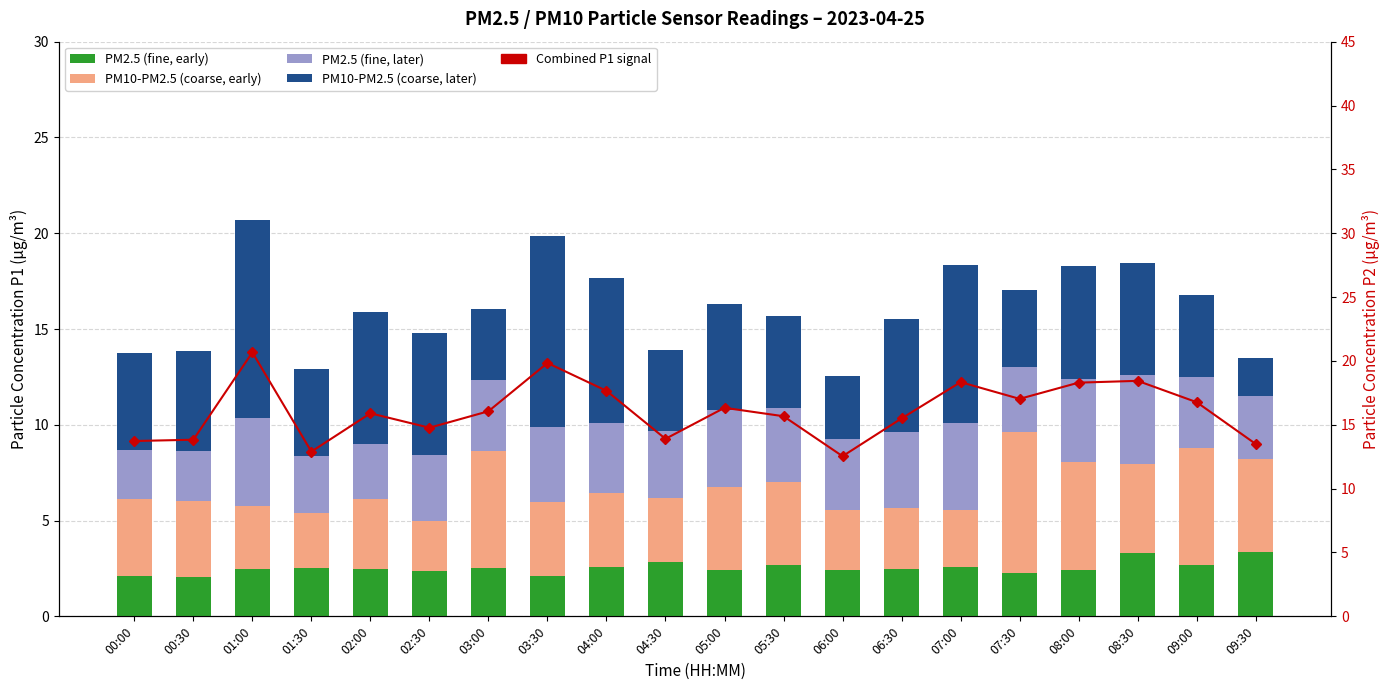

At 04:30, list the series in order from smallest to largest.

PM2.5 (fine, early), PM10-PM2.5 (coarse, early), PM2.5 (fine, later), PM10-PM2.5 (coarse, later), Combined P1 signal